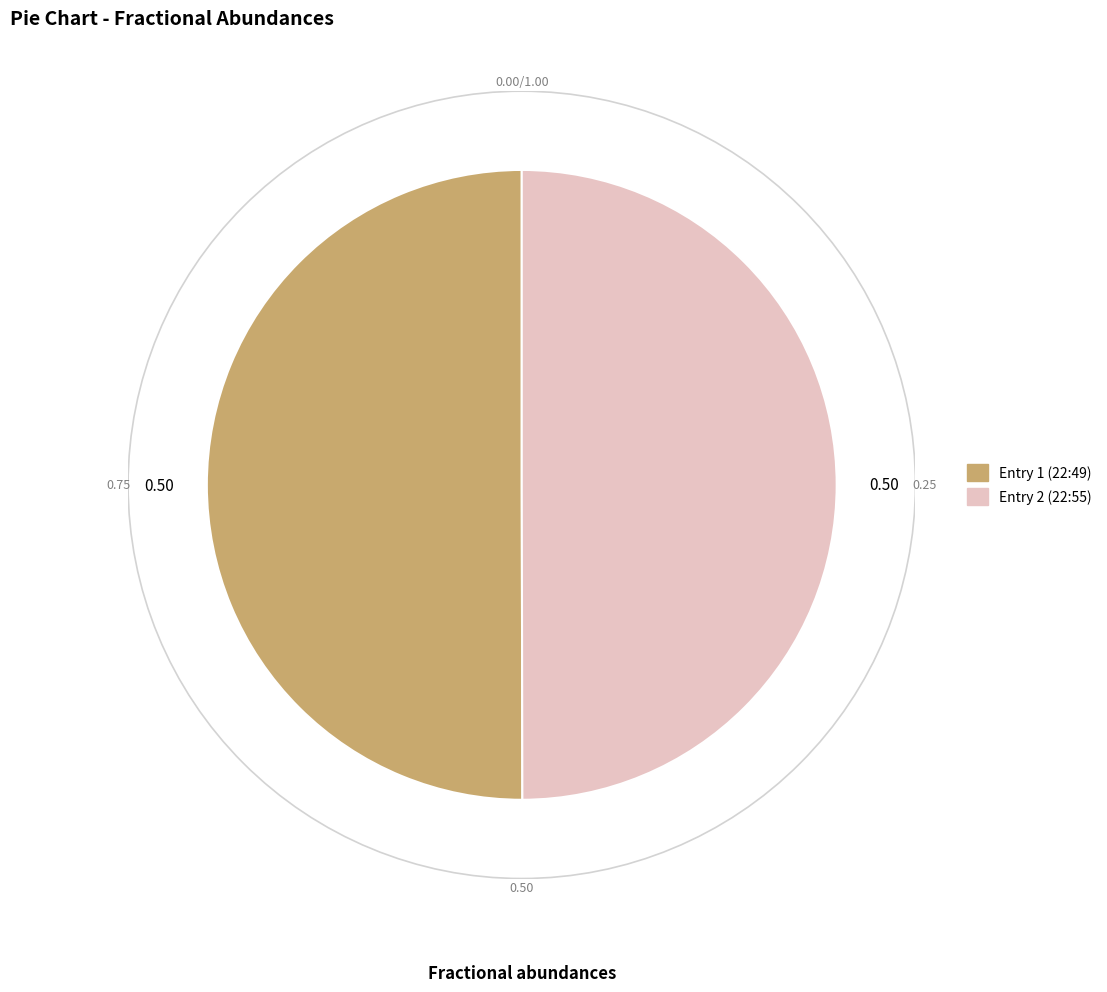

What is the ratio of the value at Entry 1 (22:49) to the value at Entry 2 (22:55)?

1.0